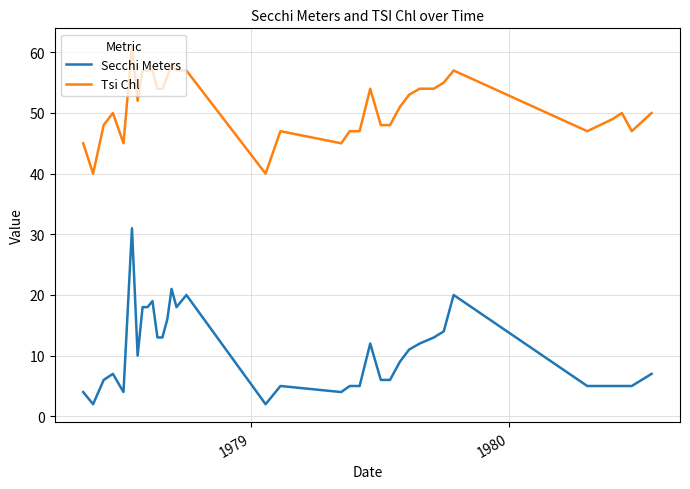

Reading left to right, transcribe all the data shown in this chart.

Secchi Meters: 4	2	6	7	4	31	10	18	18	19	13	13	16	21	18	19	20	2	5	4	5	5	12	6	6	9	11	12	13	14	20	5	5	5	5	7
Tsi Chl: 45	40	48	50	45	61	52	57	57	57	54	54	56	58	57	57	57	40	47	45	47	47	54	48	48	51	53	54	54	55	57	47	49	50	47	50